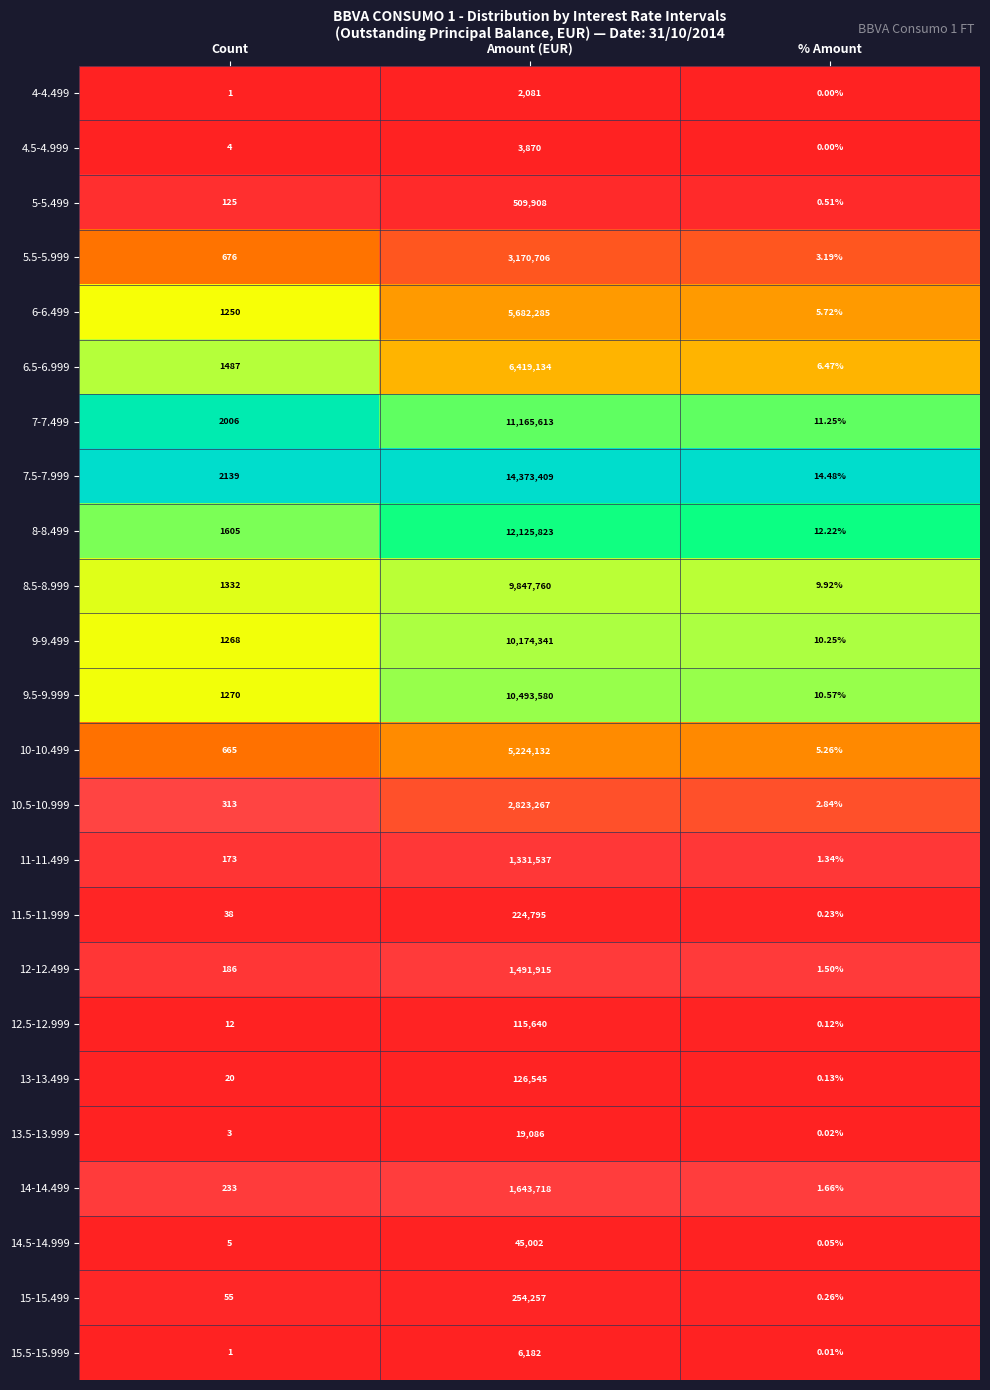

Which series changed the most between Amount (EUR) and % Amount?

7.5-7.999